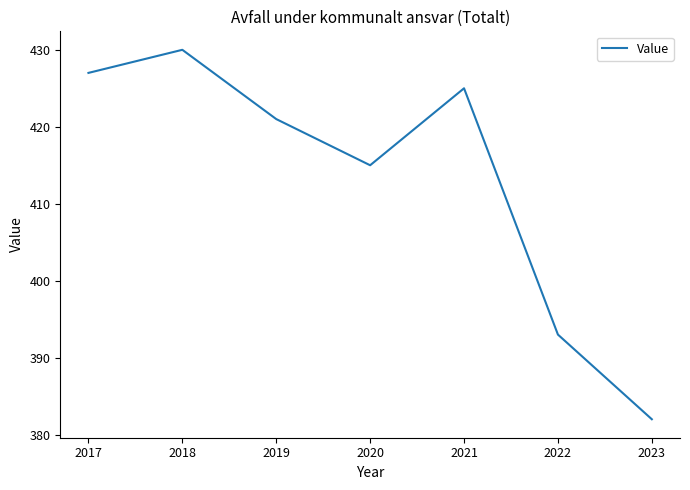

The chart shows a value of 182 at 2020. True or false?

False